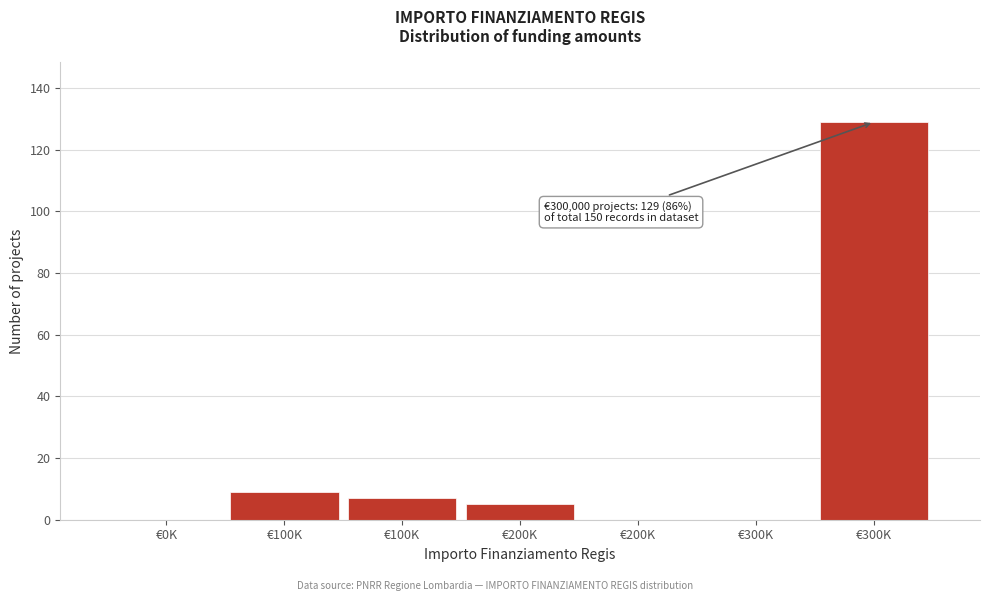

Are the bars horizontal?

No